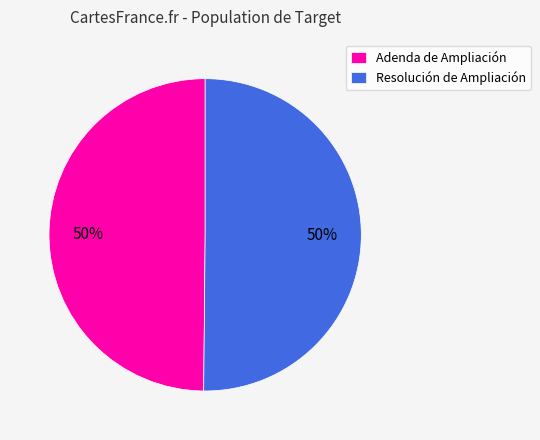

Combined, do Adenda de Ampliación and Resolución de Ampliación account for over 50%?

Yes